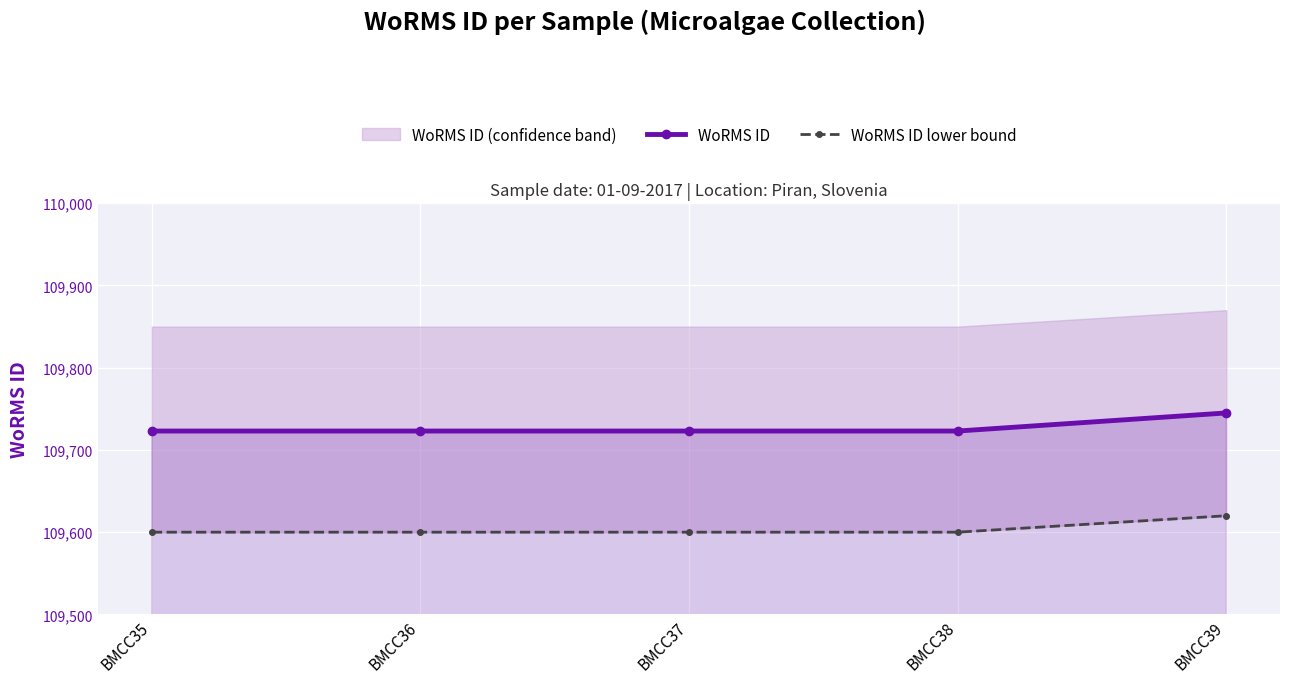

True or false: WoRMS ID has more than 1 points higher than both neighbors.

False